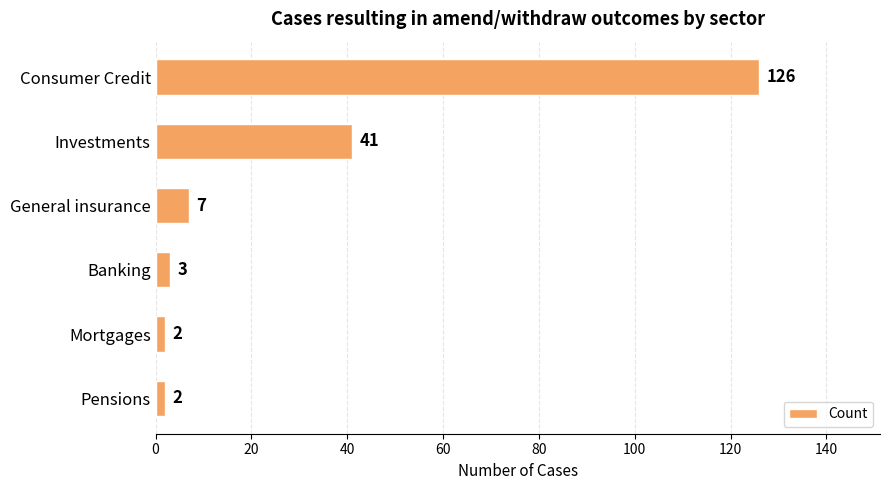

The chart shows a value of 2 at Mortgages. True or false?

True